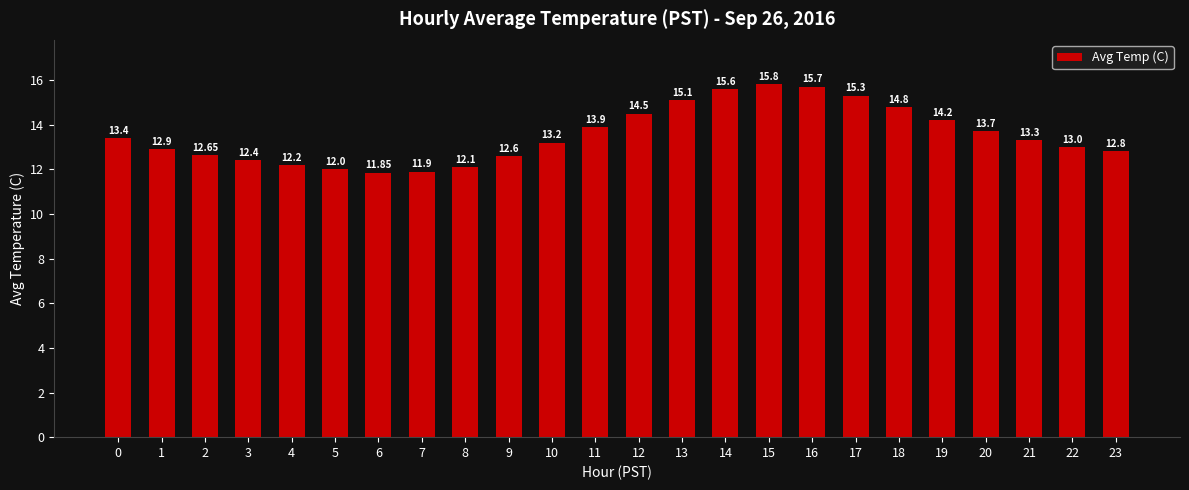

Rank the categories by value from lowest to highest.

6, 7, 5, 8, 4, 3, 9, 2, 23, 1, 22, 10, 21, 0, 20, 11, 19, 12, 18, 13, 17, 14, 16, 15